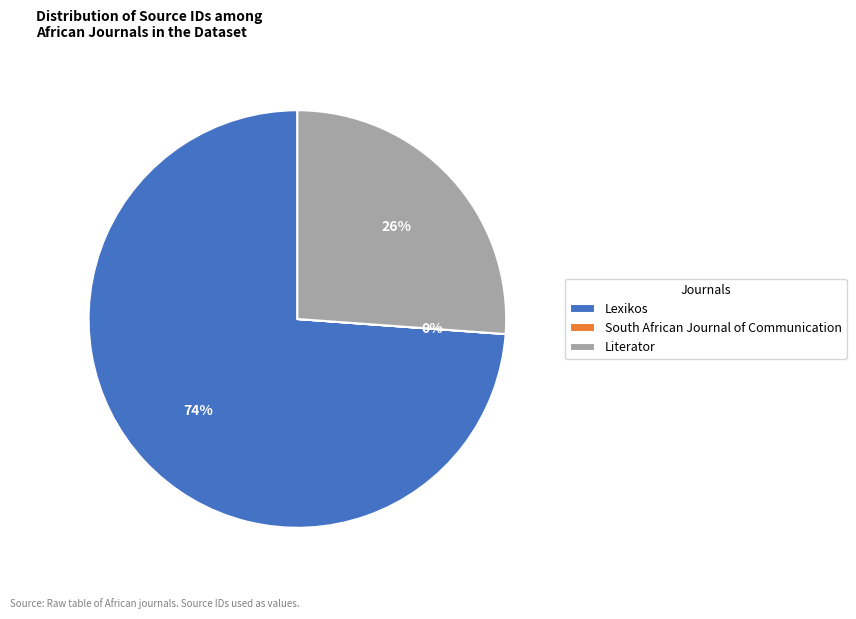

Is it true that Lexikos is 83% of the pie?

False